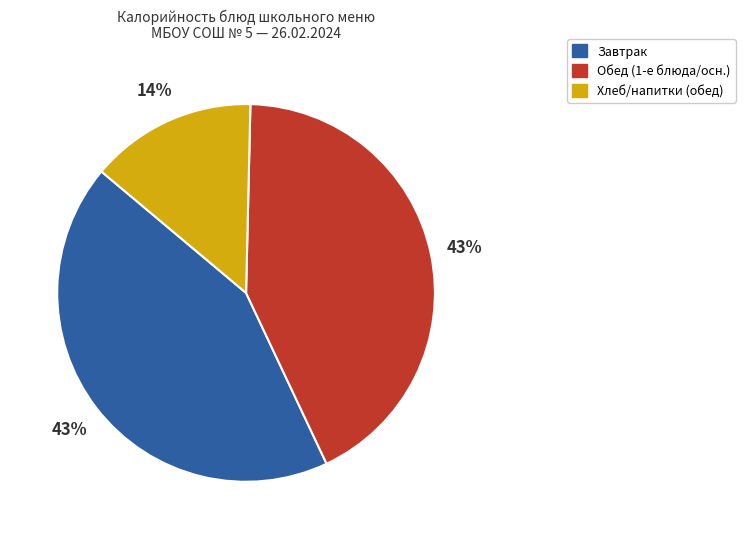

Count the number of slices in the pie.

3